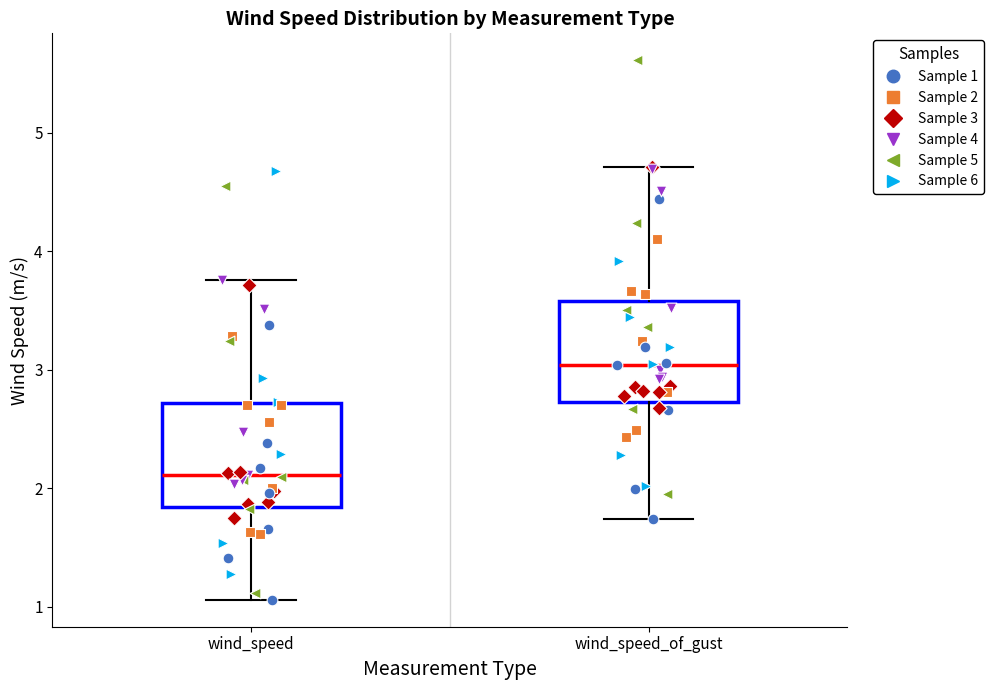

Reading left to right, transcribe this box plot: for each box, give where its median line is, the range the box spans, and where its two whiskers end, as read against the y-axis. The values are not printed on the chart, so give them approximately, as read against the axis.

wind_speed: median 2.1, box 1.8 to 2.7, whiskers 1.1 to 3.8
wind_speed_of_gust: median 3.0, box 2.7 to 3.6, whiskers 1.7 to 4.7